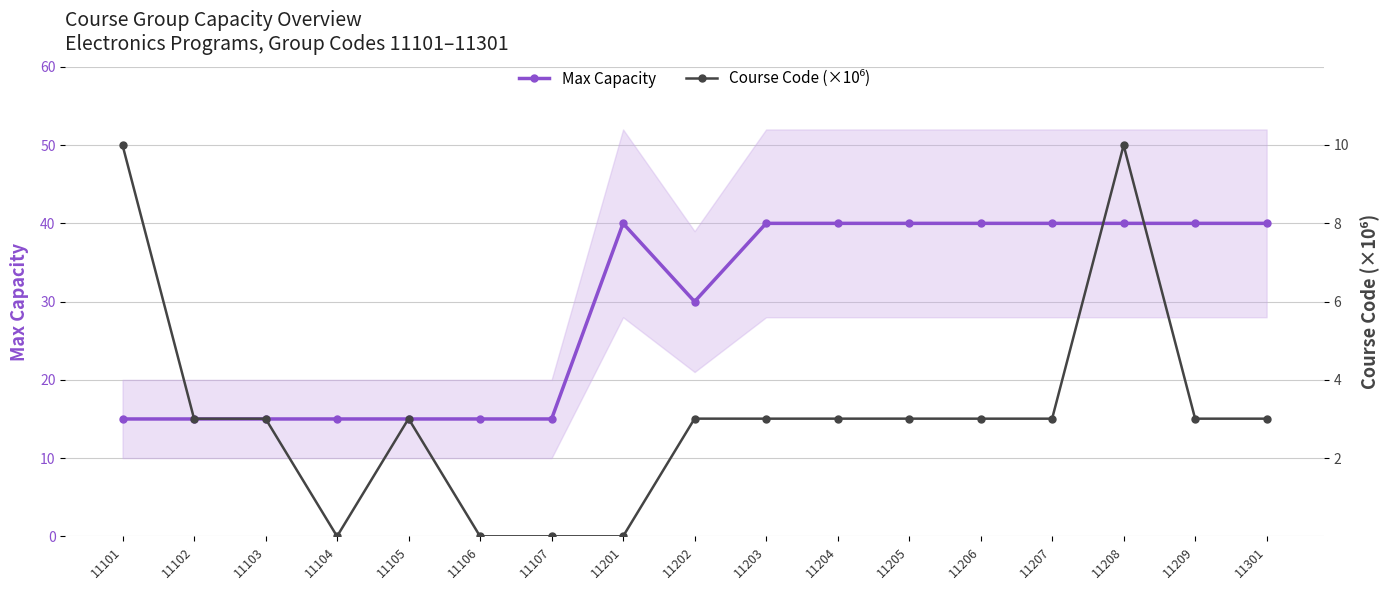

How many Max Capacity values are between 15 and 40?

17